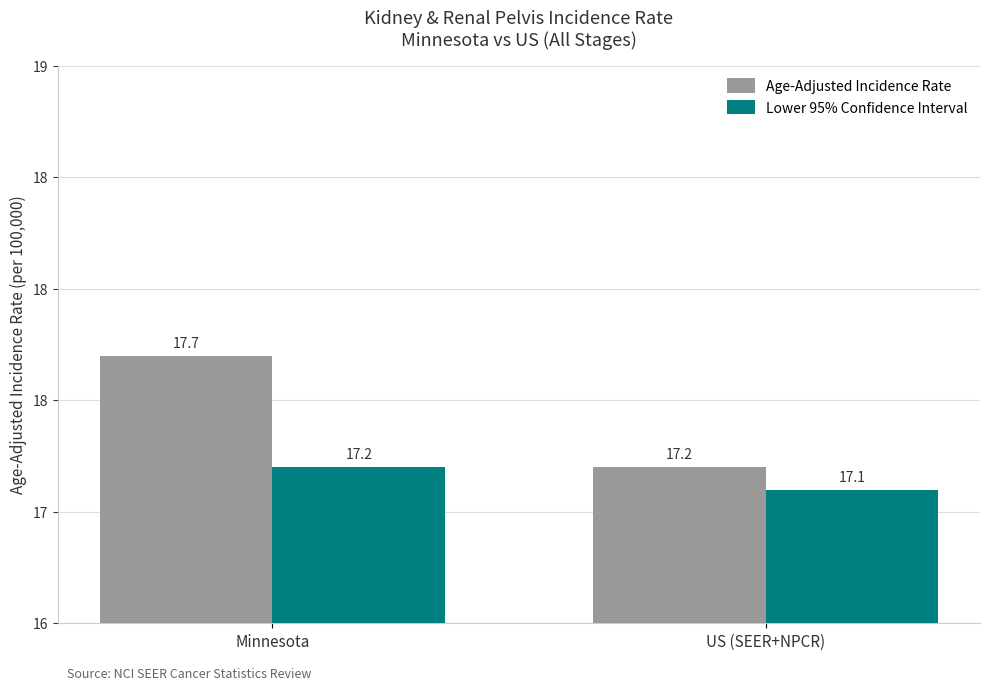

Reading left to right, list all the values displayed in this chart.

Age-Adjusted Rate: 17.7	17.2
Lower 95% CI: 17.2	17.1